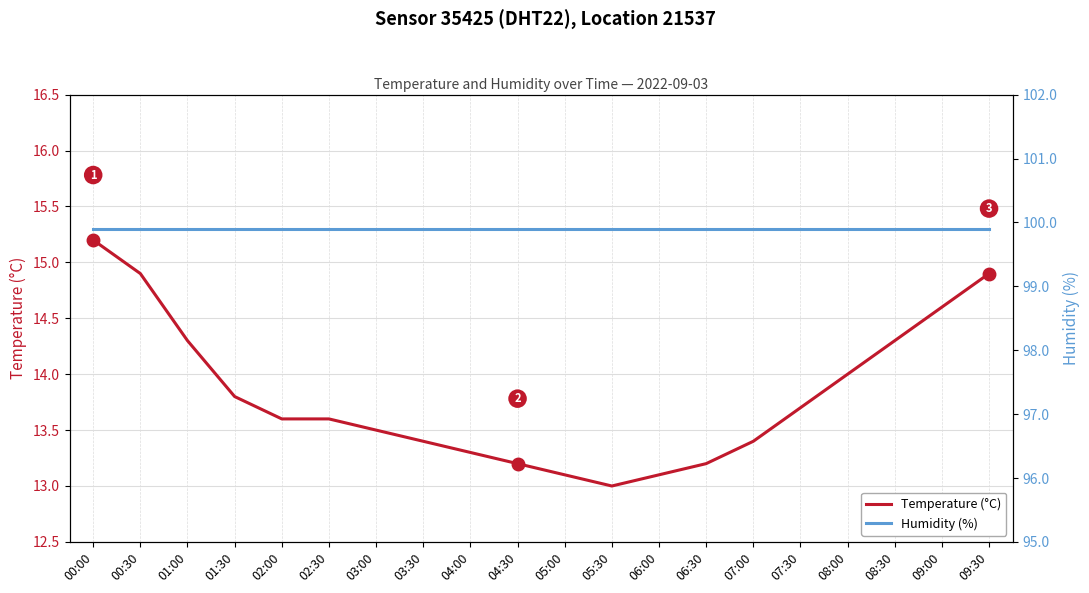

What position from the left is 05:30?

12